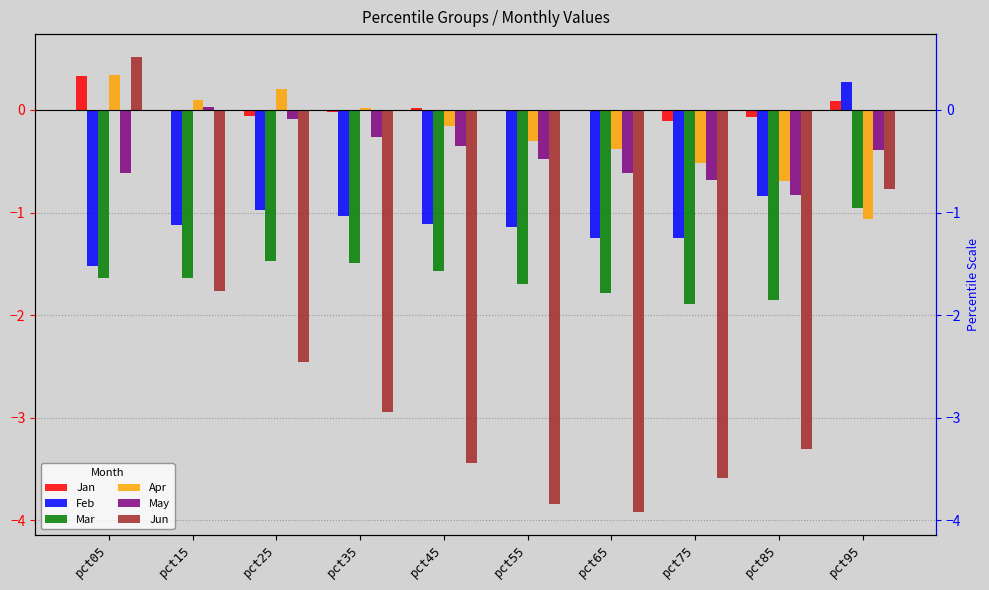

Reading right to left, transcribe all the data shown in this chart.

Jan: 0.1	-0.1	-0.1	-0.0	-0.0	0.0	-0.0	-0.1	-0.0	0.3
Feb: 0.3	-0.8	-1.2	-1.2	-1.1	-1.1	-1.0	-1.0	-1.1	-1.5
Mar: -1.0	-1.8	-1.9	-1.8	-1.7	-1.6	-1.5	-1.5	-1.6	-1.6
Apr: -1.1	-0.7	-0.5	-0.4	-0.3	-0.2	0.0	0.2	0.1	0.3
May: -0.4	-0.8	-0.7	-0.6	-0.5	-0.4	-0.3	-0.1	0.0	-0.6
Jun: -0.8	-3.3	-3.6	-3.9	-3.8	-3.4	-2.9	-2.5	-1.8	0.5